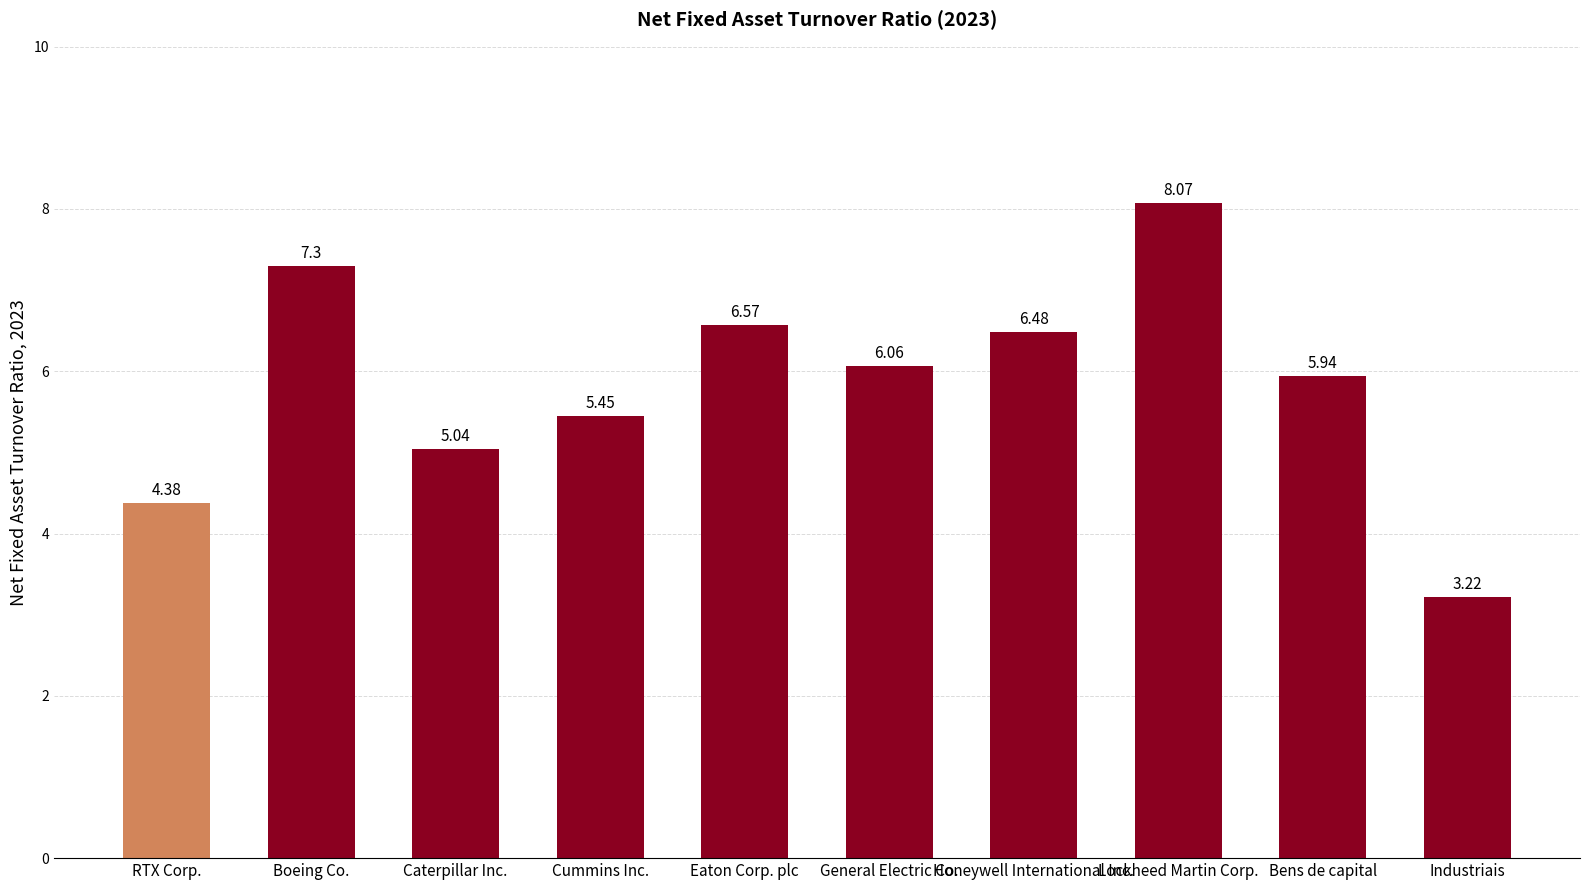

Count the number of data series in this chart.

1